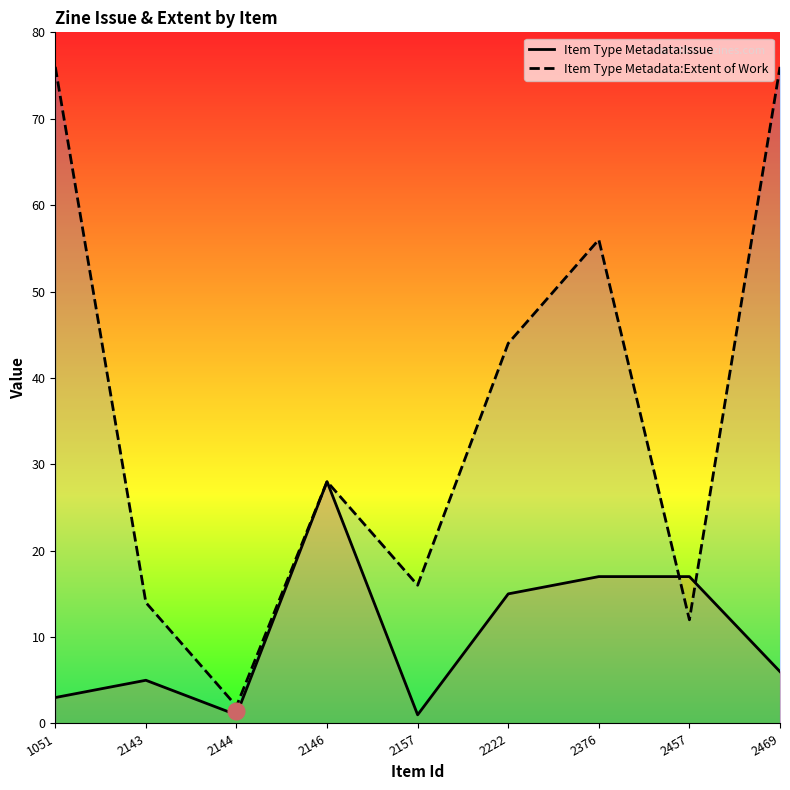

How many data points in Extent of Work are above 28?

4